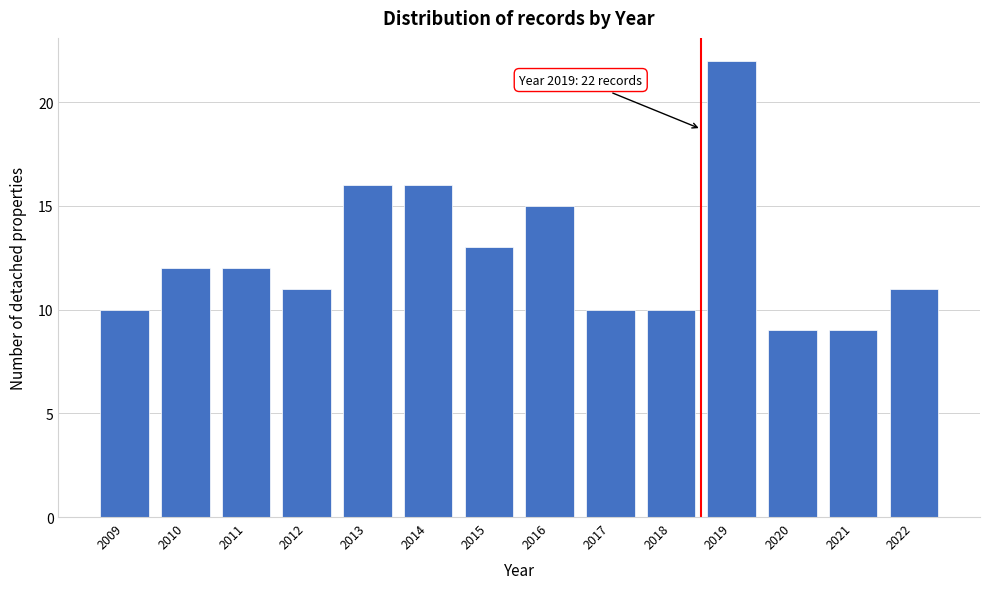

Reading left to right, extract all data points from this chart.

10	12	12	11	16	16	13	15	10	10	22	9	9	11